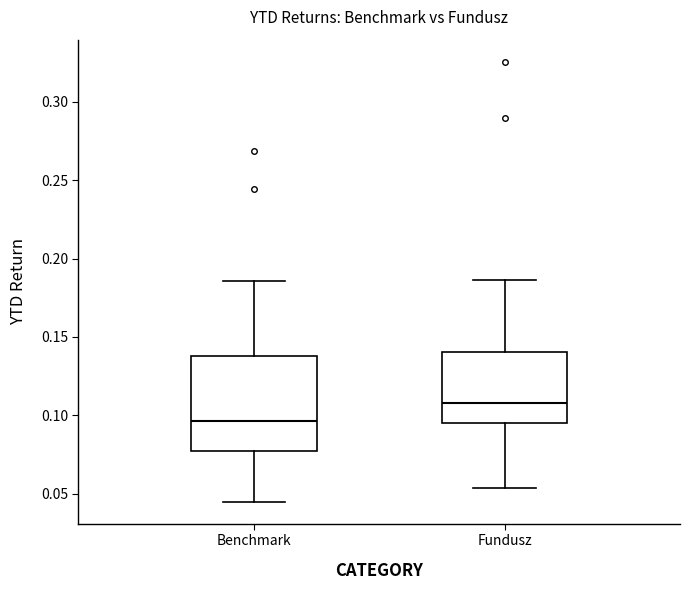

Comparing the boxes themselves (not the whiskers), which one is the tallest?

Benchmark